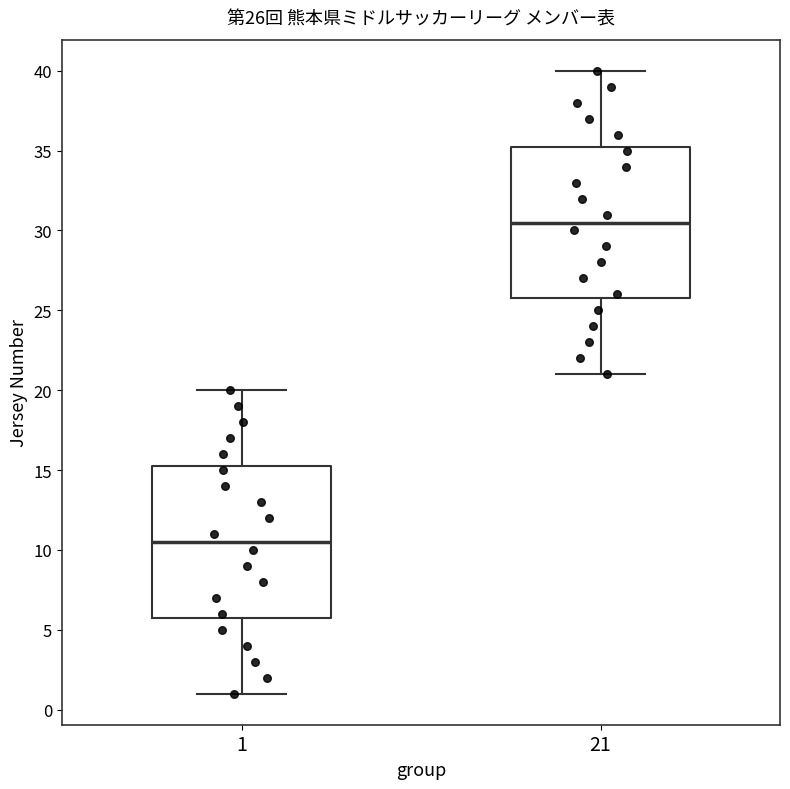

Which box has the lowest median line?

1